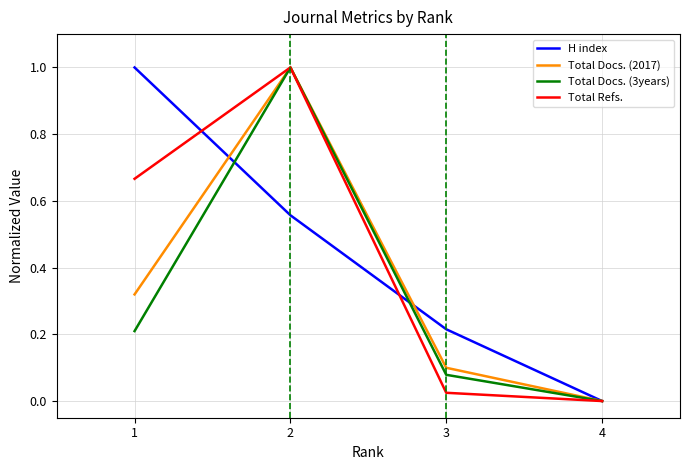

Between 1 and 3, which series saw the biggest shift?

H index